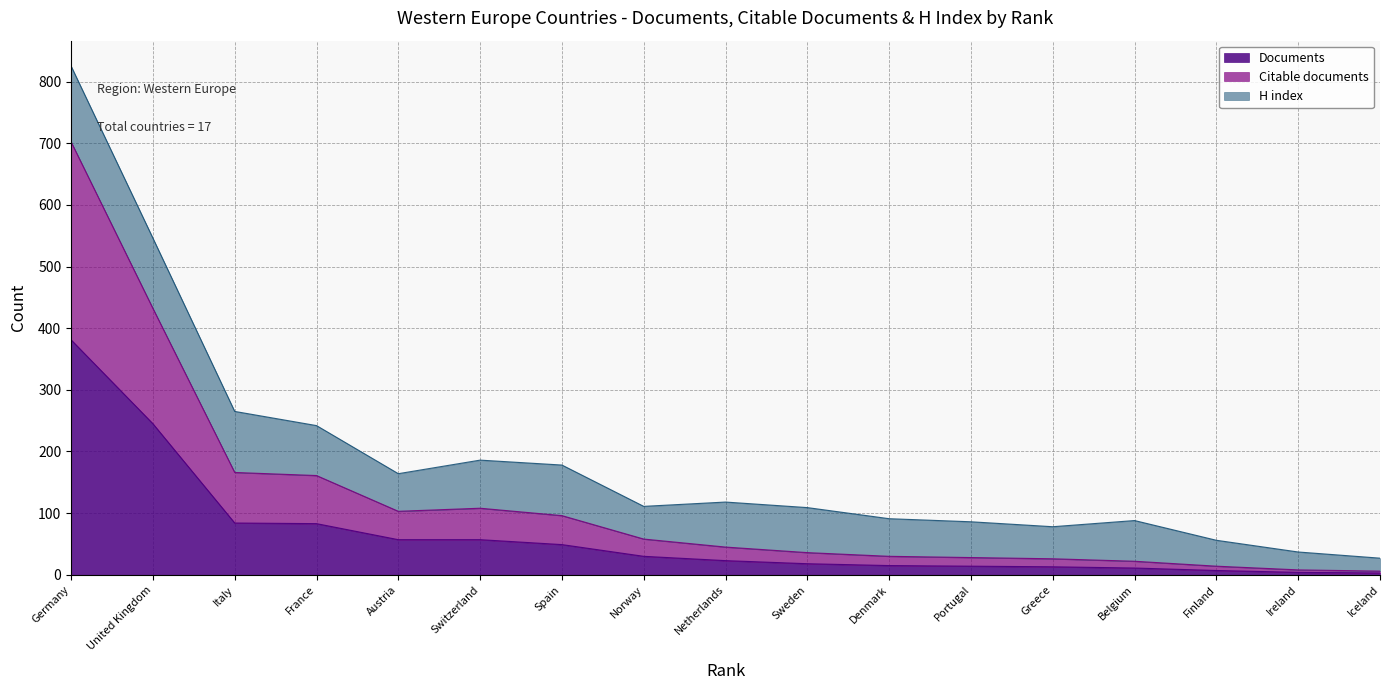

Between Austria and Finland, which is larger?

Austria